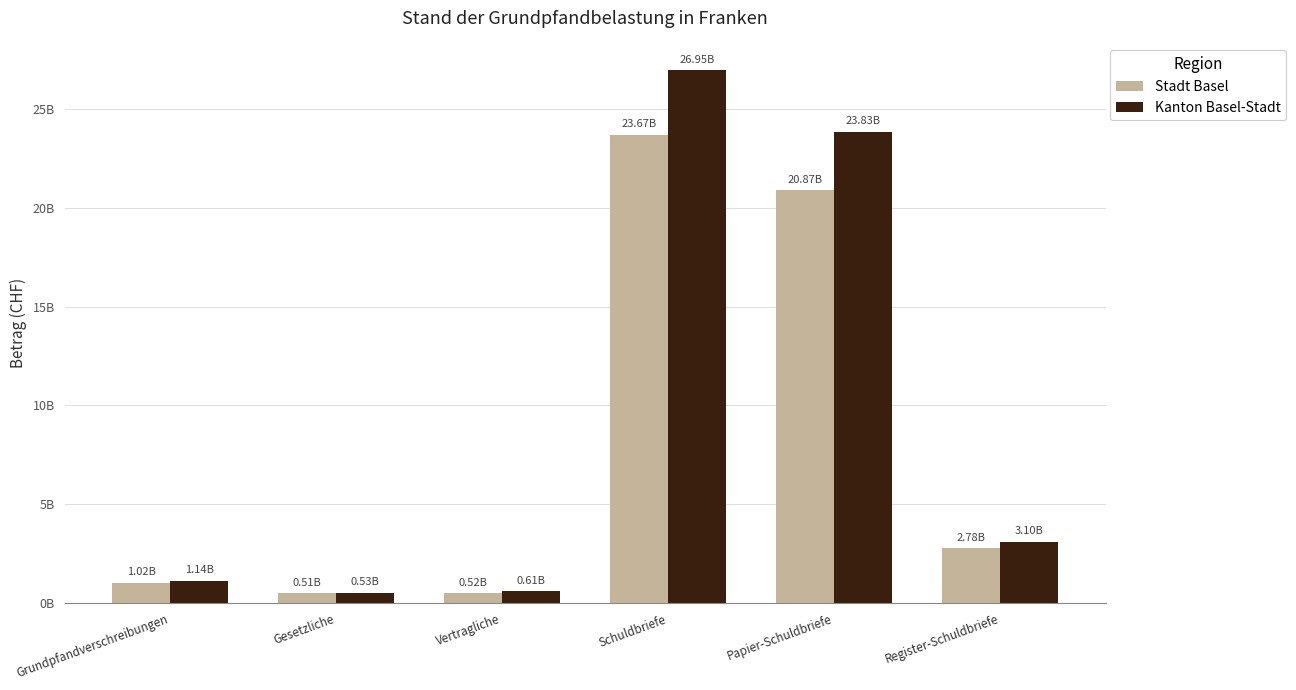

What is the label of the 3rd bar from the left?

Vertragliche